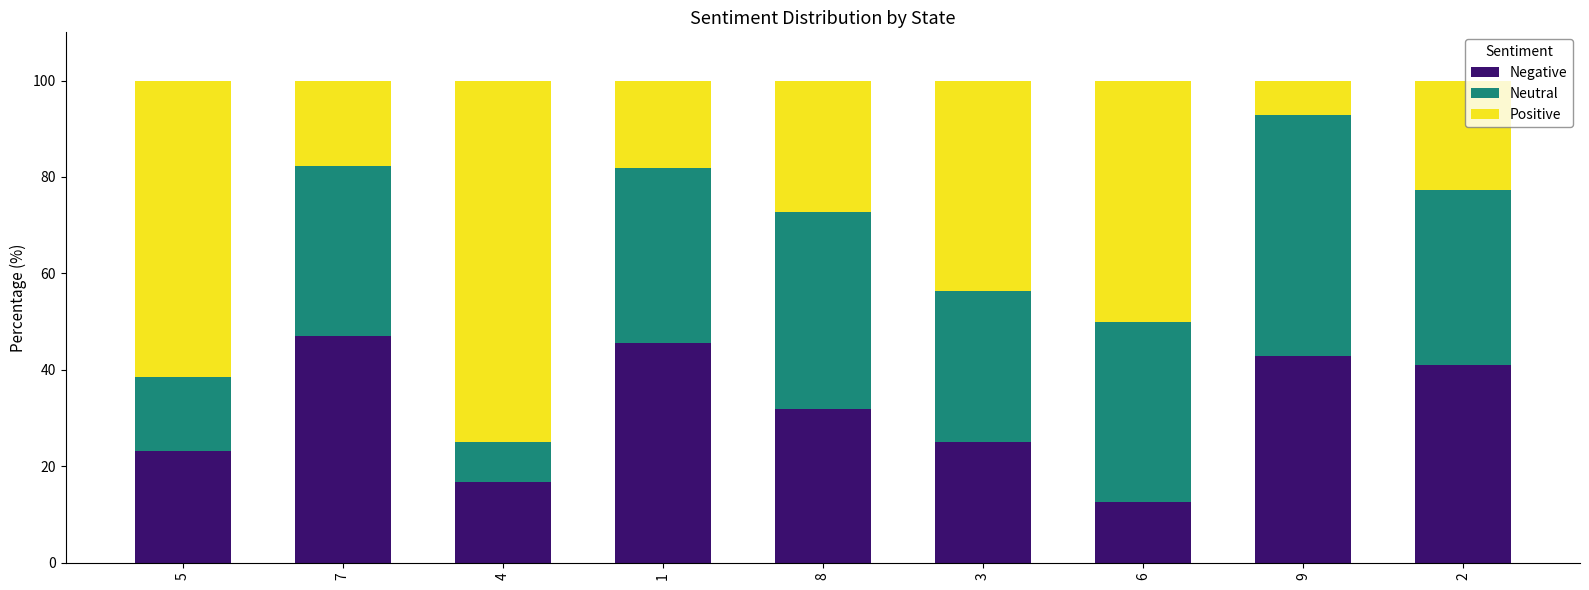

Is it true that Negative equals 69.6 at 9?

False